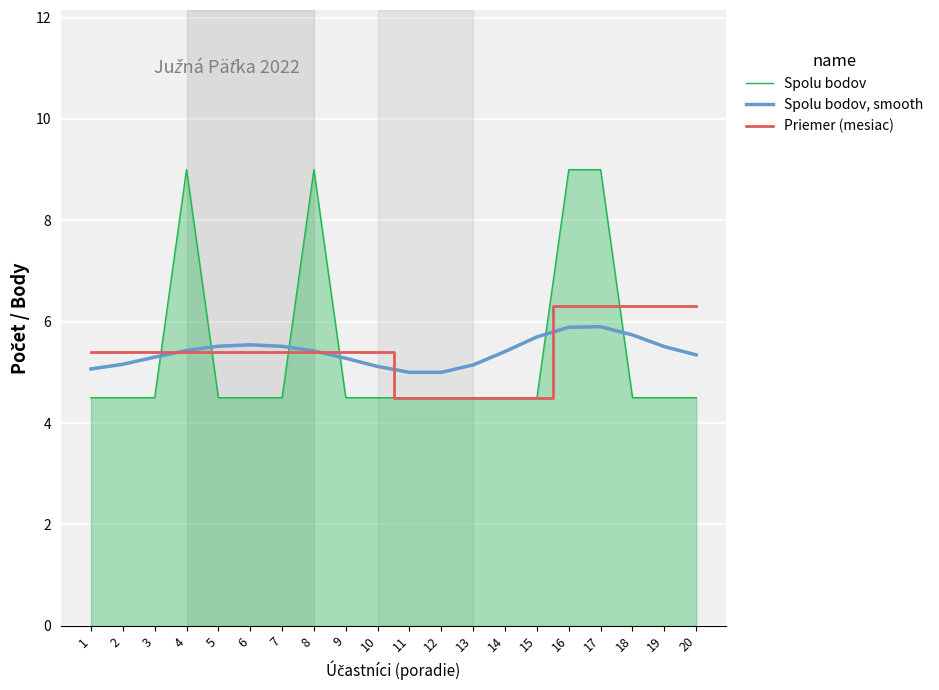

Is it true that Spolu bodov, smooth equals 5.1 at 13?

True